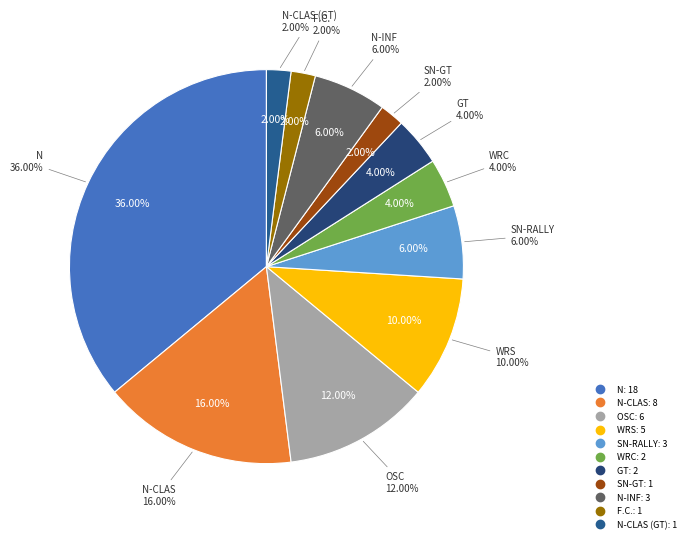

Does N account for over 50% of the chart?

No